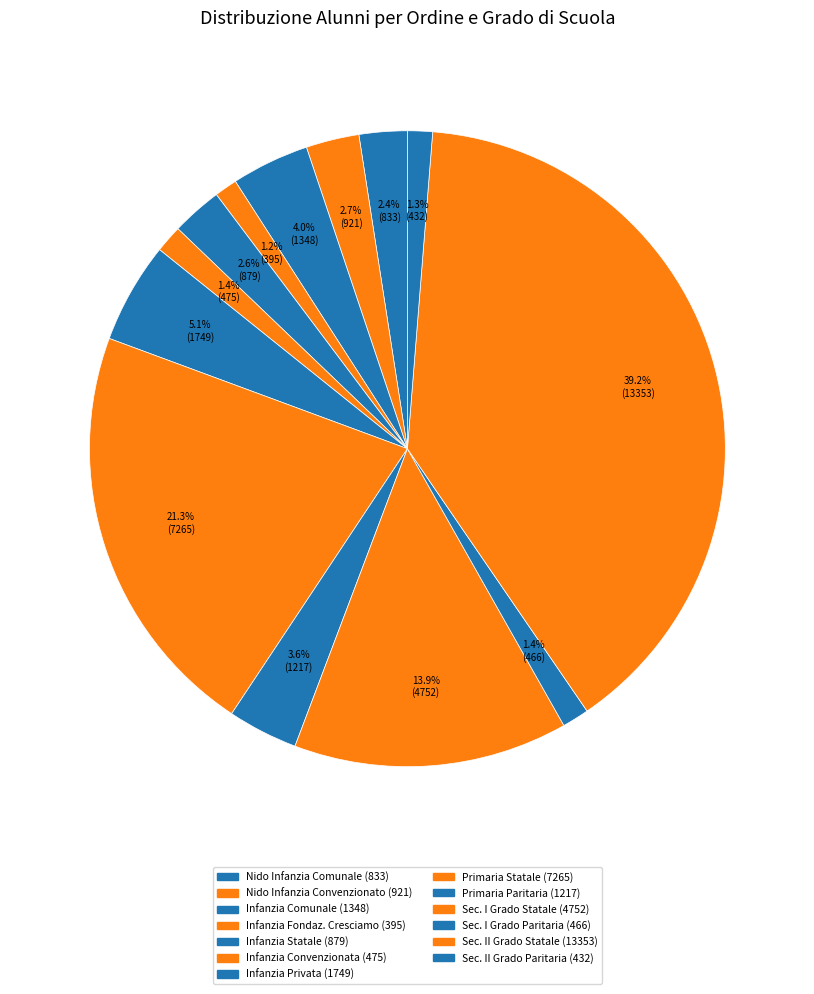

Count the number of slices in the pie.

13